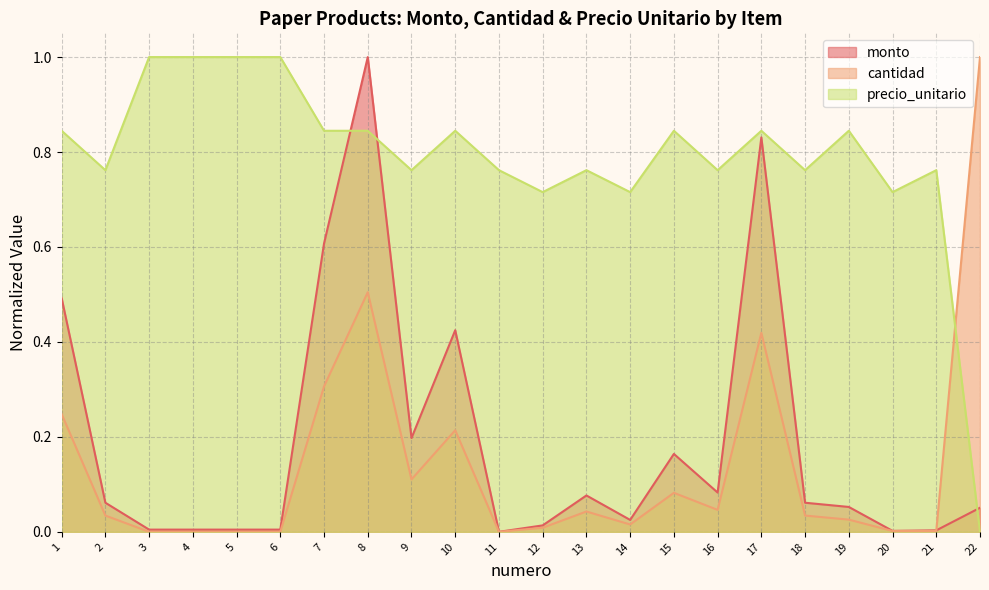

Reading right to left, list all the values displayed in this chart.

monto: 22=0.1	21=0.0	20=0.0	19=0.1	18=0.1	17=0.8	16=0.1	15=0.2	14=0.0	13=0.1	12=0.0	11=0.0	10=0.4	9=0.2	8=1.0	7=0.6	6=0.0	5=0.0	4=0.0	3=0.0	2=0.1	1=0.5
cantidad: 22=1.0	21=0.0	20=0.0	19=0.0	18=0.0	17=0.4	16=0.0	15=0.1	14=0.0	13=0.0	12=0.0	11=0.0	10=0.2	9=0.1	8=0.5	7=0.3	6=0.0	5=0.0	4=0.0	3=0.0	2=0.0	1=0.2
precio_unitario: 22=0.0	21=0.8	20=0.7	19=0.8	18=0.8	17=0.8	16=0.8	15=0.8	14=0.7	13=0.8	12=0.7	11=0.8	10=0.8	9=0.8	8=0.8	7=0.8	6=1.0	5=1.0	4=1.0	3=1.0	2=0.8	1=0.8